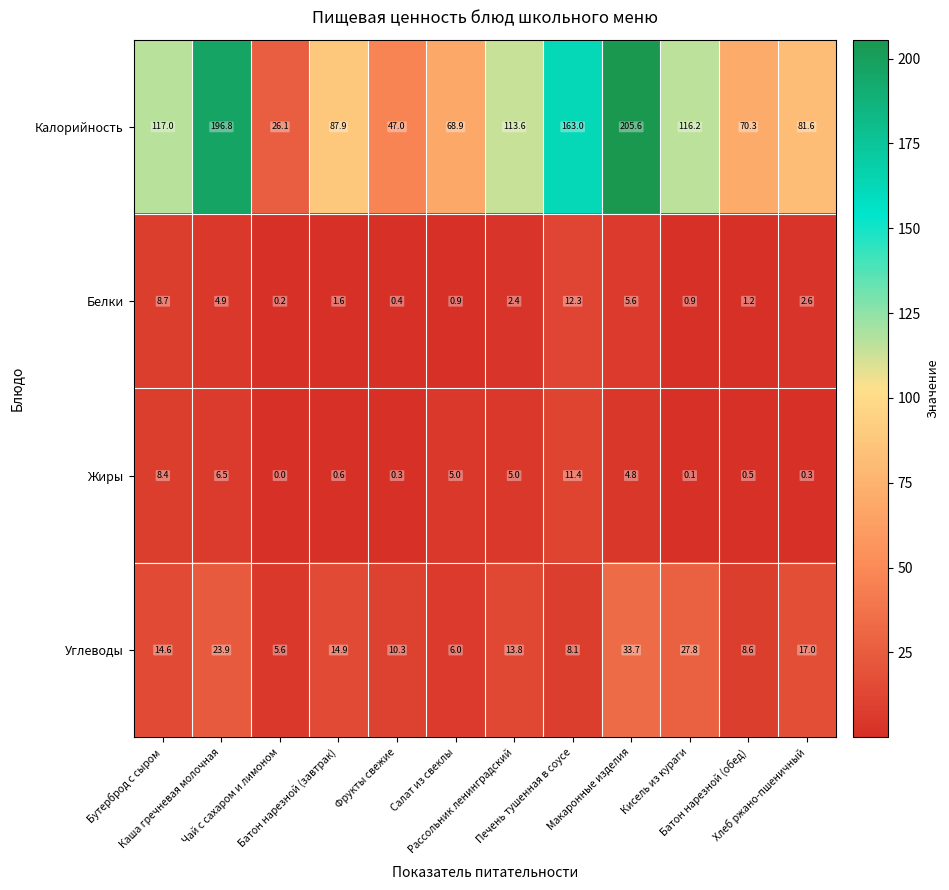

Which series has the largest range (max minus min)?

Калорийность